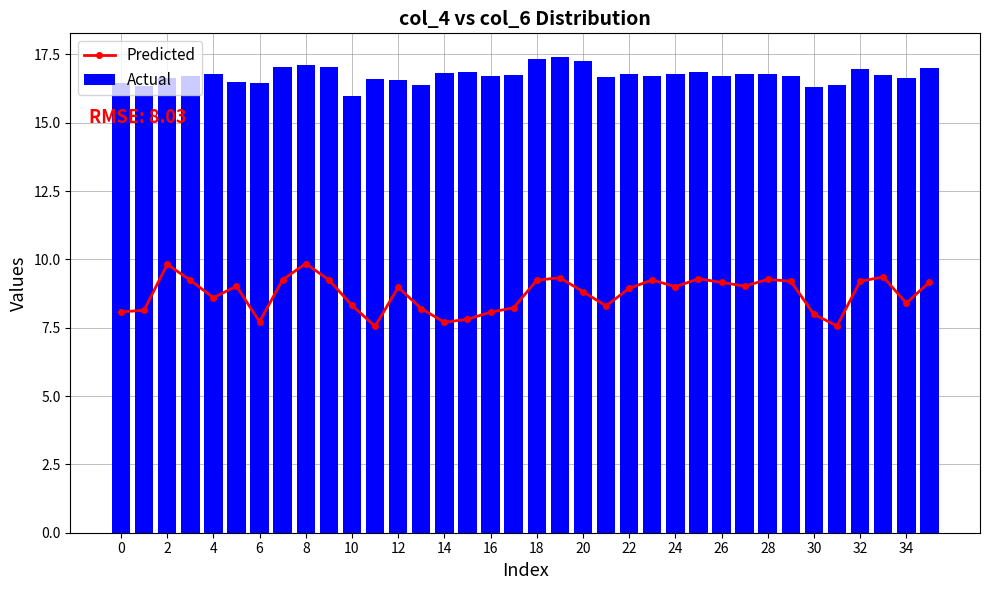

Which series has the widest spread of values?

Predicted